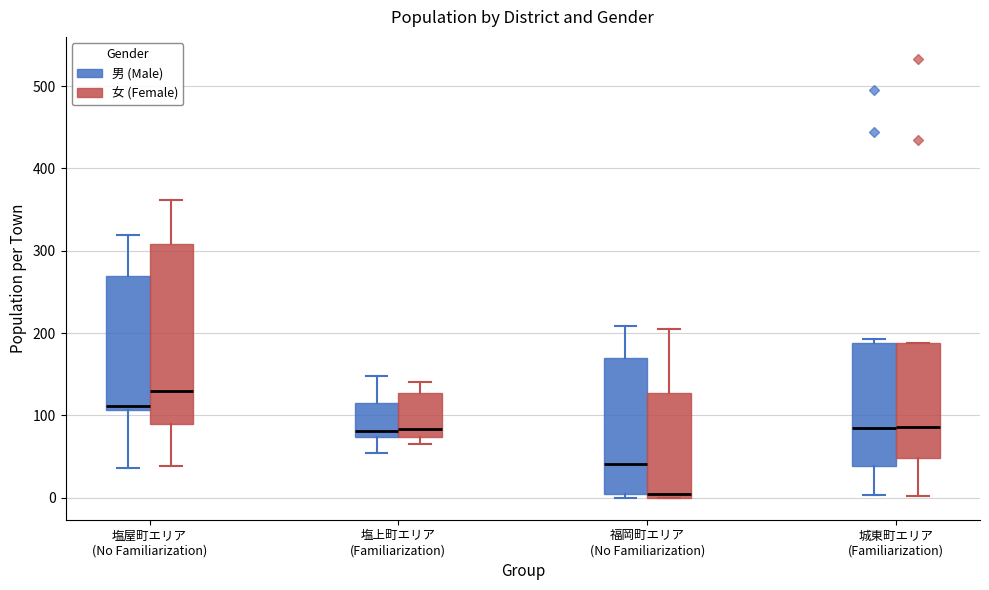

Reading left to right, transcribe this box plot: for each box, give where its median line is, the range the box spans, and where its two whiskers end, as read against the y-axis. The values are not printed on the chart, so give them approximately, as read against the axis.

塩屋町エリア (No Familiarization) (男 (Male)): median 110 (just above the box's lower edge), box 110 to 270, whiskers 40 to 320
塩屋町エリア (No Familiarization) (女 (Female)): median 130, box 90 to 310, whiskers 40 to 360
塩上町エリア (Familiarization) (男 (Male)): median 80, box 70 to 120, whiskers 50 to 150
塩上町エリア (Familiarization) (女 (Female)): median 80, box 70 to 130, whiskers 70 (just below the box's lower edge) to 140
福岡町エリア (No Familiarization) (男 (Male)): median 40, box 10 to 170, whiskers 0 to 210
福岡町エリア (No Familiarization) (女 (Female)): median 0 (just above the box's lower edge), box 0 to 130, whiskers 0 to 210
城東町エリア (Familiarization) (男 (Male)): median 90, box 40 to 190, whiskers 0 to 190 (just above the box's upper edge)
城東町エリア (Familiarization) (女 (Female)): median 90, box 50 to 190, whiskers 0 to 190